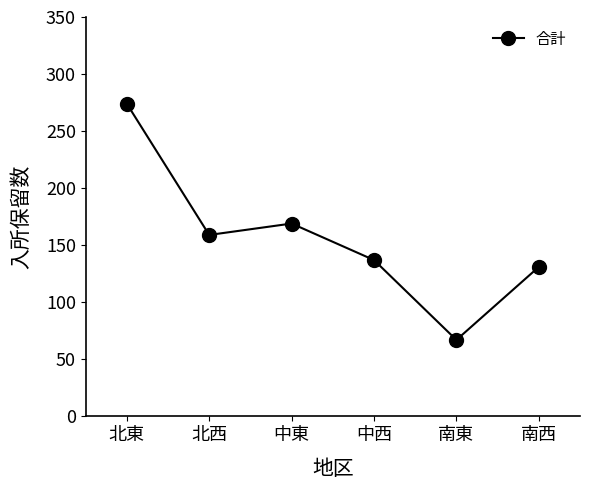

Reading left to right, transcribe all the data shown in this chart.

北東=274	北西=159	中東=169	中西=137	南東=67	南西=131